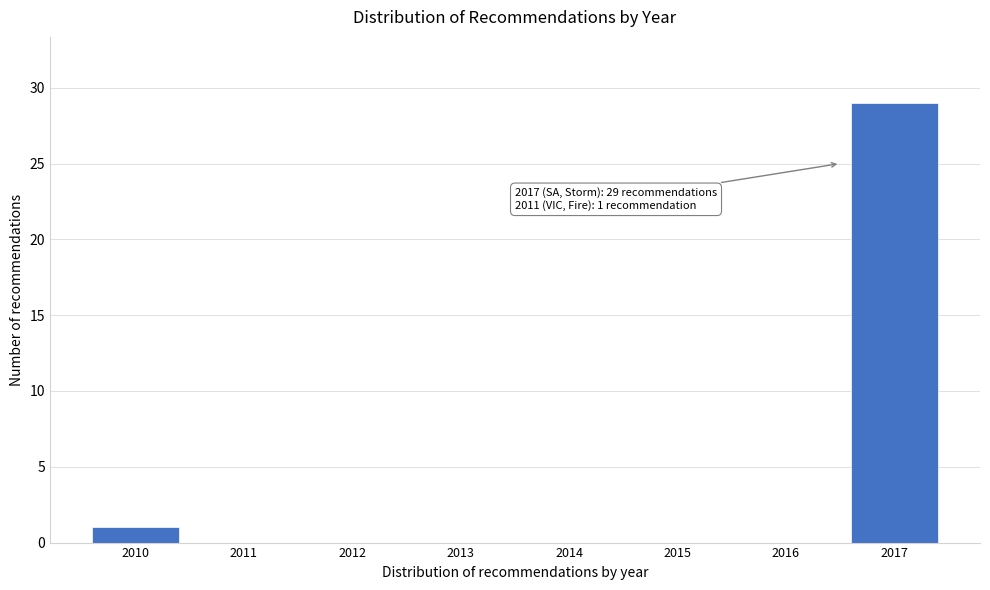

Reading right to left, what are all the values shown in this chart?

2017=29	2016=0	2015=0	2014=0	2013=0	2012=0	2011=0	2010=1